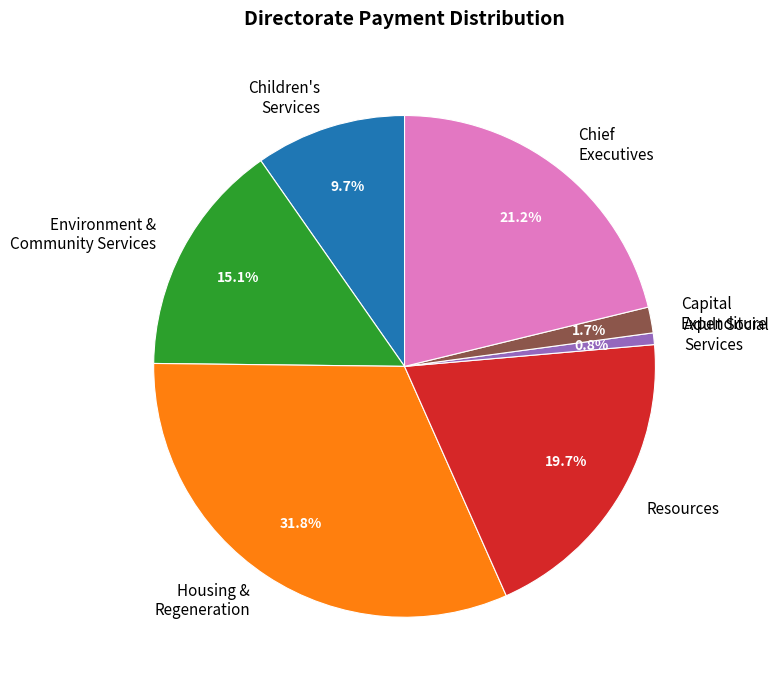

Does Environment & Community Services represent more than half of the total?

No